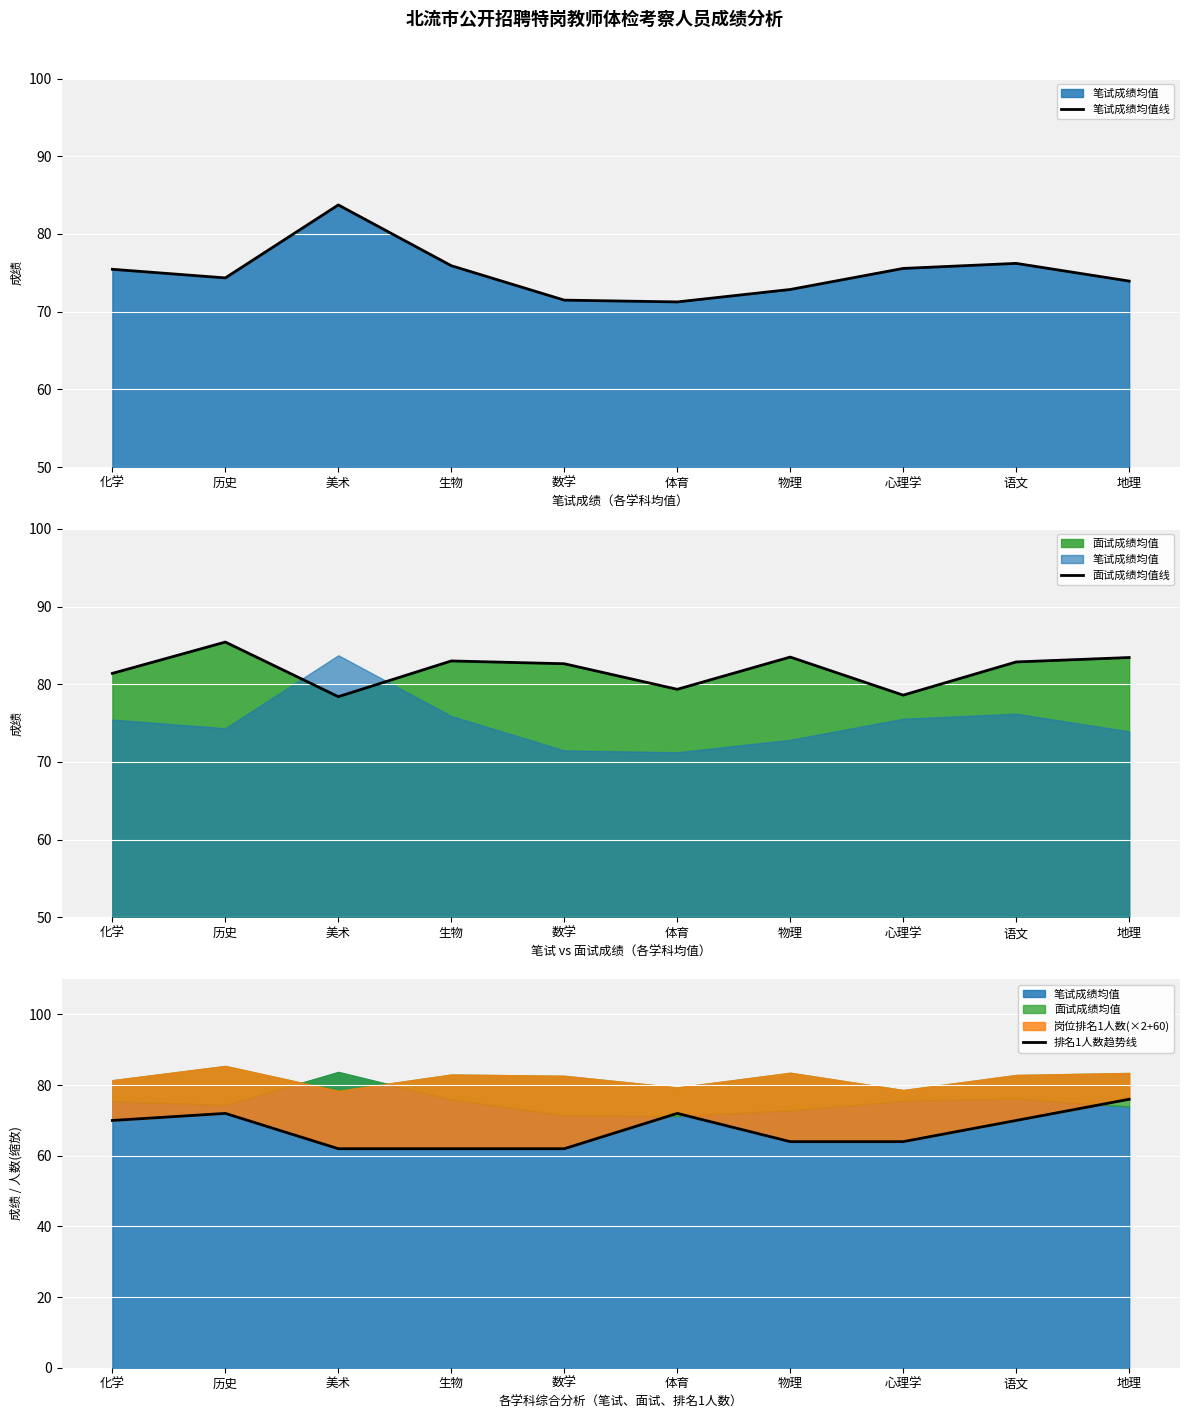

How many categories are shown in the chart?

10